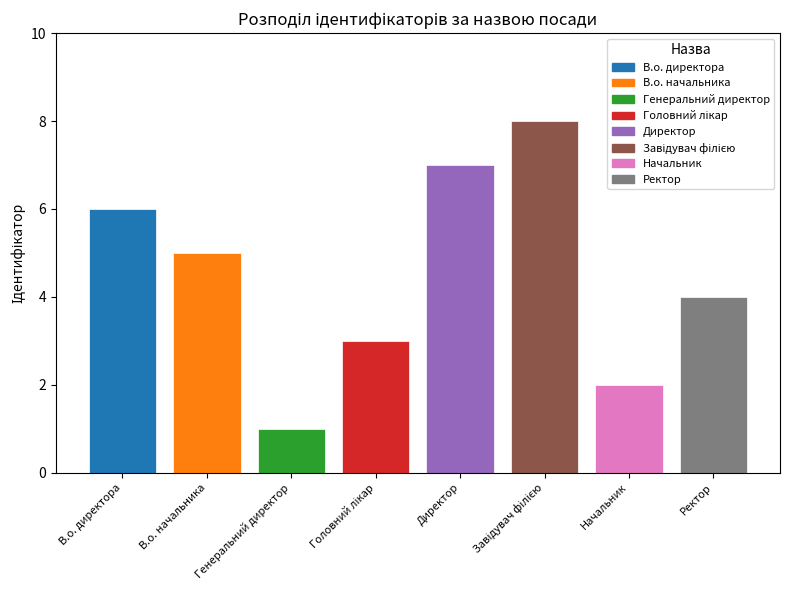

What is the sum of all values?

36